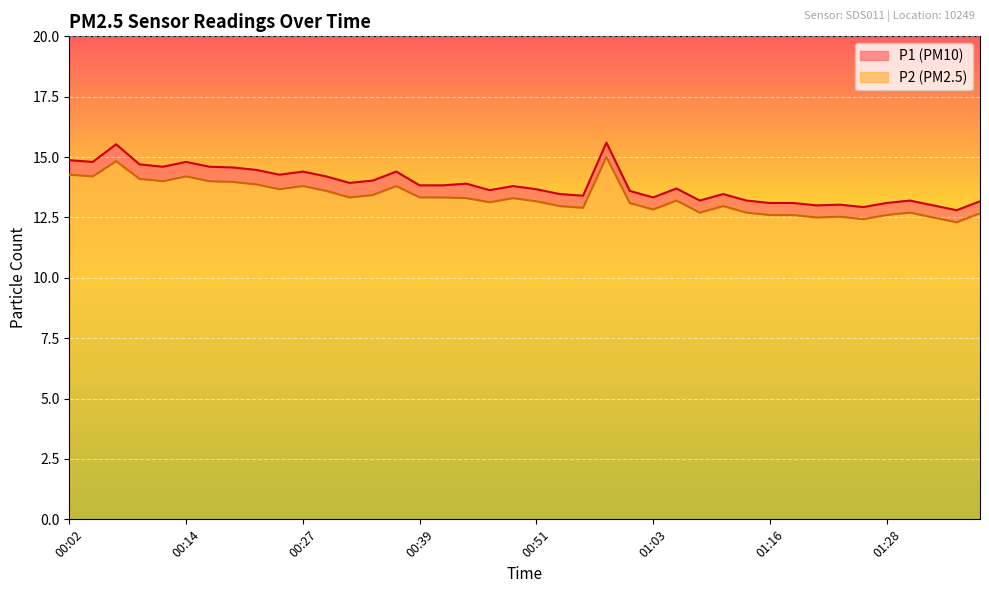

Reading left to right, list all the values displayed in this chart.

P1: 00:02=14.9	00:04=14.8	00:07=15.5	00:09=14.7	00:12=14.6	00:14=14.8	00:17=14.6	00:19=14.6	00:22=14.5	00:24=14.3	00:27=14.4	00:29=14.2	00:31=13.9	00:34=14.0	00:36=14.4	00:39=13.8	00:41=13.8	00:44=13.9	00:46=13.6	00:49=13.8	00:51=13.7	00:54=13.5	00:56=13.4	00:59=15.6	01:01=13.6	01:03=13.3	01:06=13.7	01:08=13.2	01:11=13.5	01:13=13.2	01:16=13.1	01:18=13.1	01:21=13.0	01:23=13.0	01:26=12.9	01:28=13.1	01:31=13.2	01:33=13.0	01:35=12.8	01:38=13.2
P2: 00:02=14.3	00:04=14.2	00:07=14.8	00:09=14.1	00:12=14.0	00:14=14.2	00:17=14.0	00:19=14.0	00:22=13.9	00:24=13.7	00:27=13.8	00:29=13.6	00:31=13.3	00:34=13.4	00:36=13.8	00:39=13.3	00:41=13.3	00:44=13.3	00:46=13.1	00:49=13.3	00:51=13.2	00:54=13.0	00:56=12.9	00:59=15.0	01:01=13.1	01:03=12.8	01:06=13.2	01:08=12.7	01:11=13.0	01:13=12.7	01:16=12.6	01:18=12.6	01:21=12.5	01:23=12.5	01:26=12.4	01:28=12.6	01:31=12.7	01:33=12.5	01:35=12.3	01:38=12.7